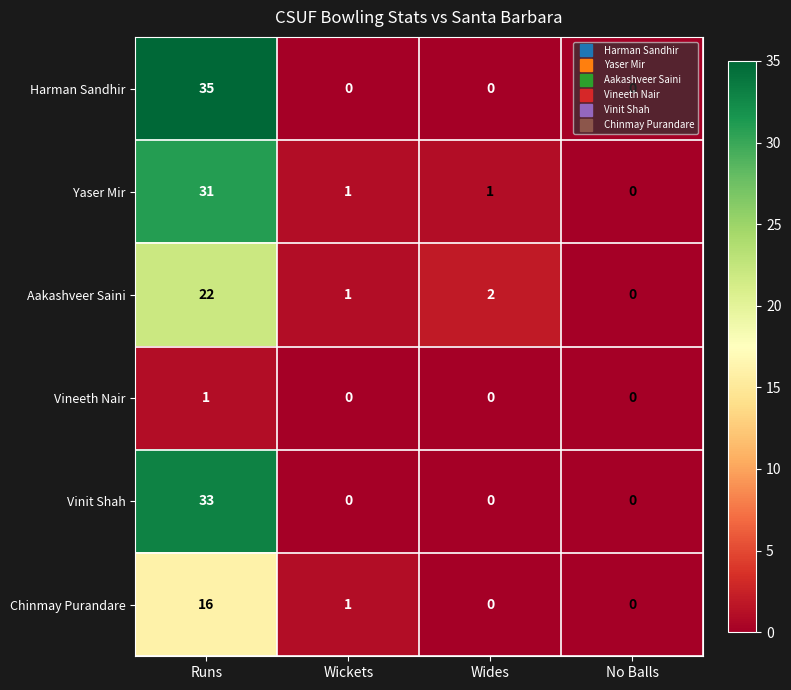

Is the value of Aakashveer Saini at No Balls greater than the value of Vinit Shah at Runs?

No